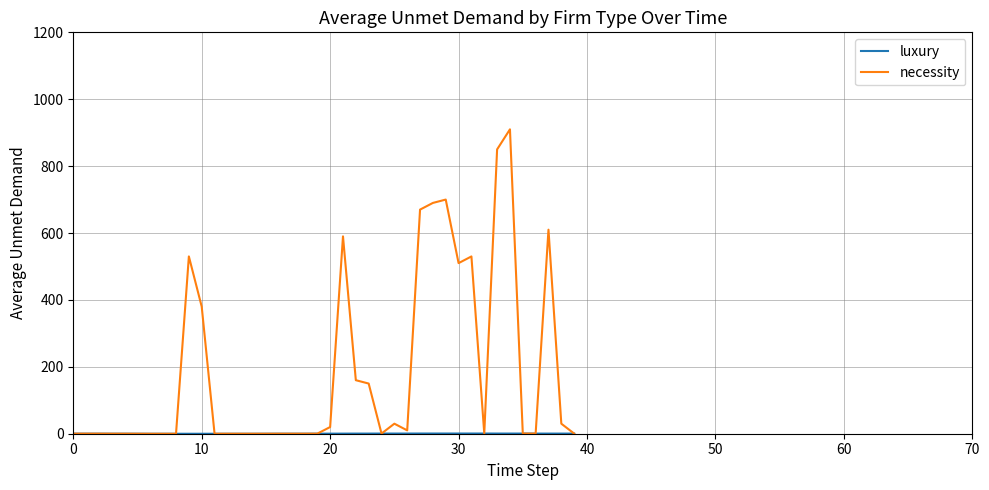

Which series has the largest total across all categories?

necessity